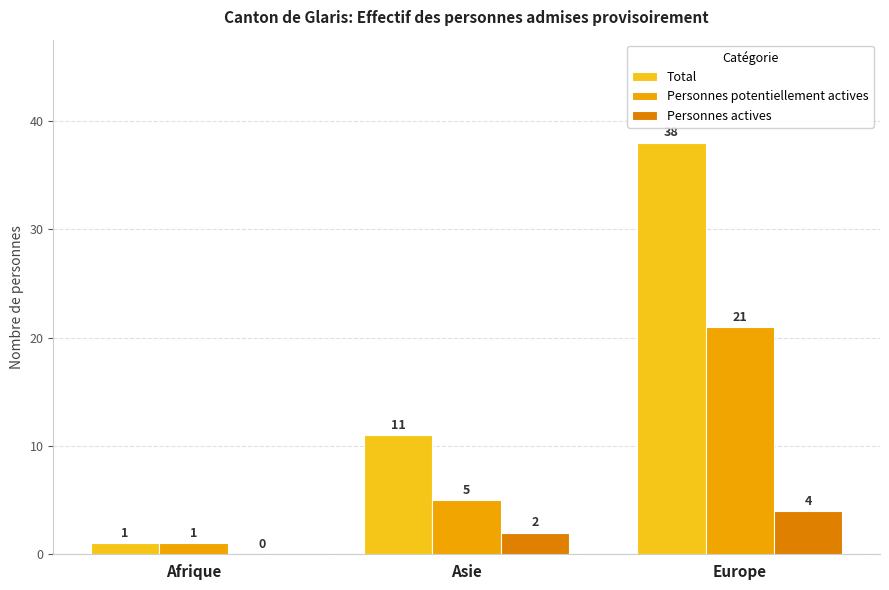

Reading left to right, list all the values displayed in this chart.

Total: Afrique=1	Asie=11	Europe=38
Personnes potentiellement actives: Afrique=1	Asie=5	Europe=21
Personnes actives: Afrique=0	Asie=2	Europe=4